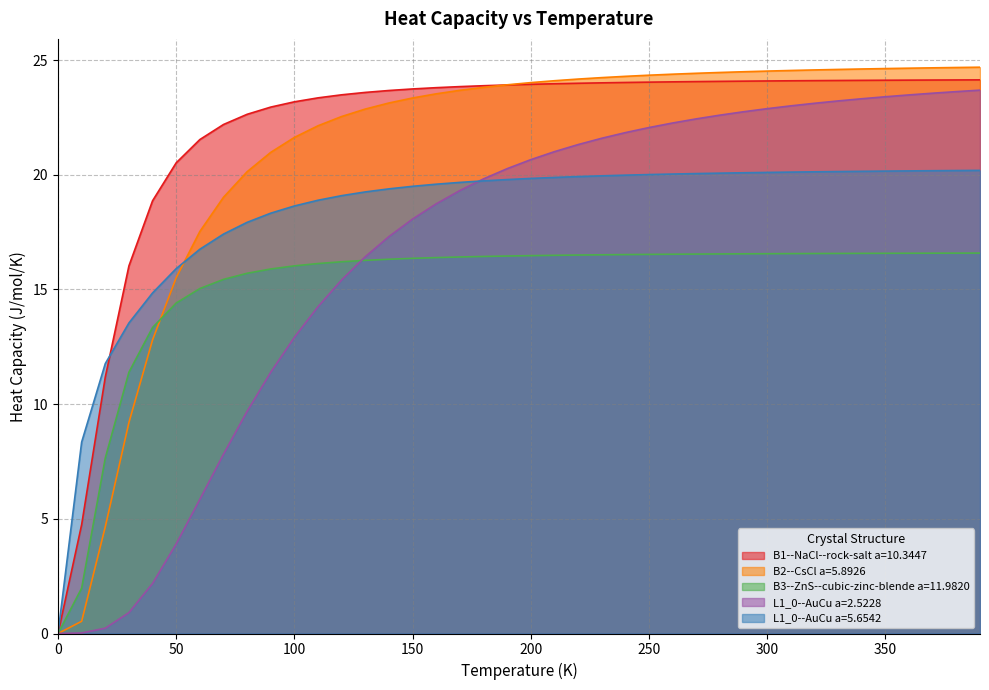

How many lines are shown in the chart?

5